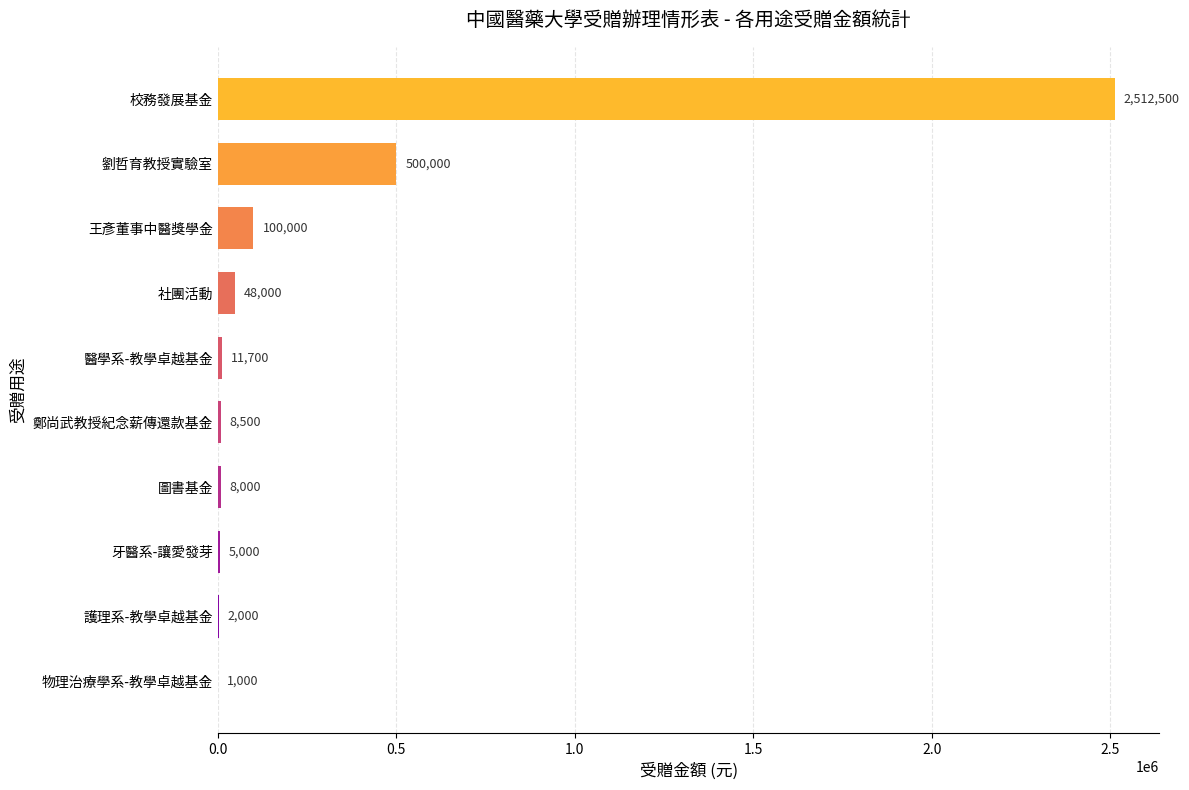

Are the bars horizontal?

Yes